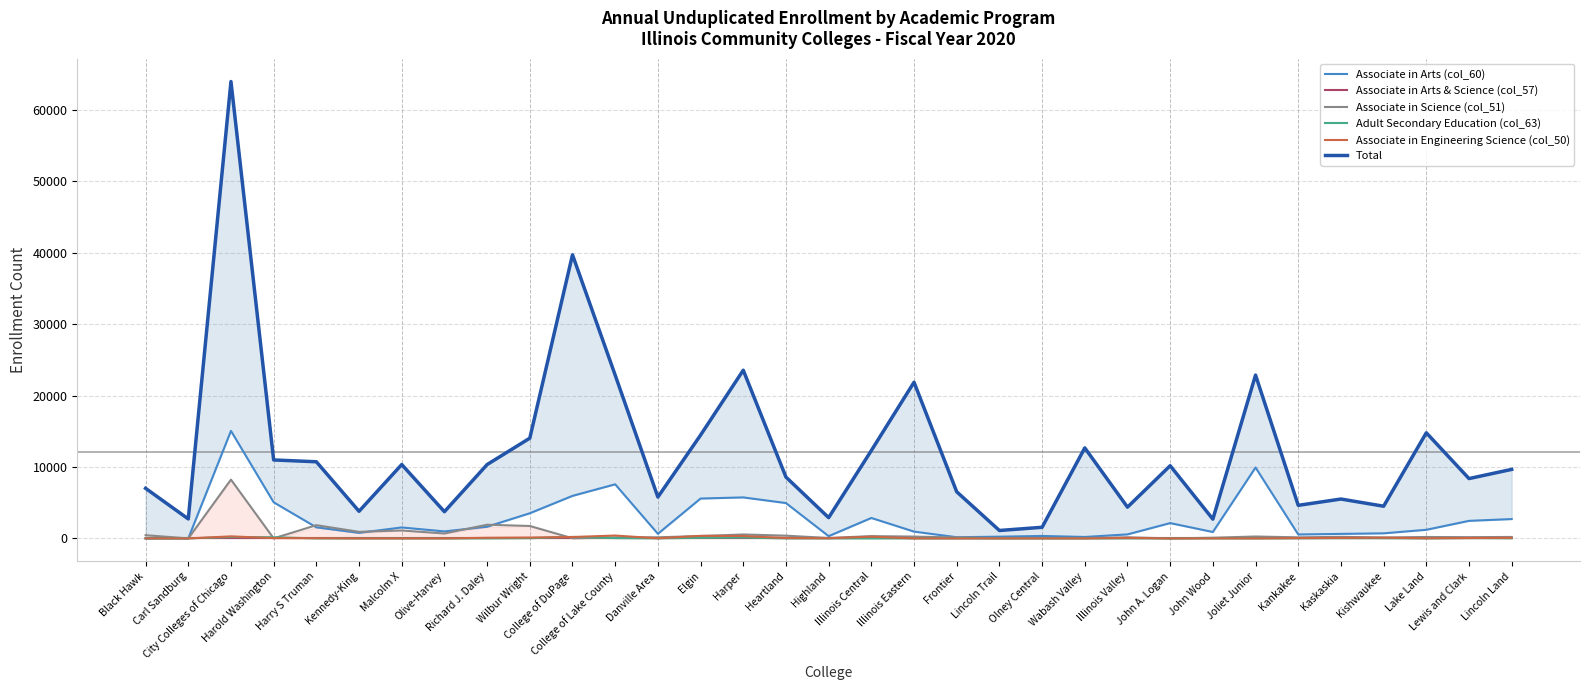

At which category is the sum across all series the highest?

City Colleges of Chicago